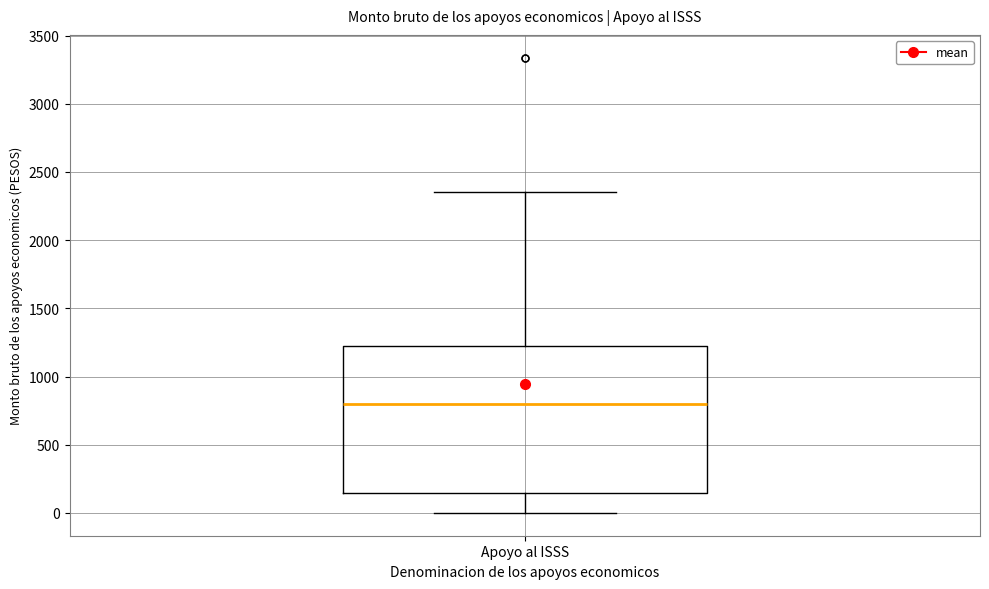

Read this box plot against the y-axis: the position of the median line, the range covered by the box, and the ends of both whiskers. The values are not printed on the chart, so give them approximately, as read against the axis.

median 800, box 150 to 1200, whiskers 0 to 2350